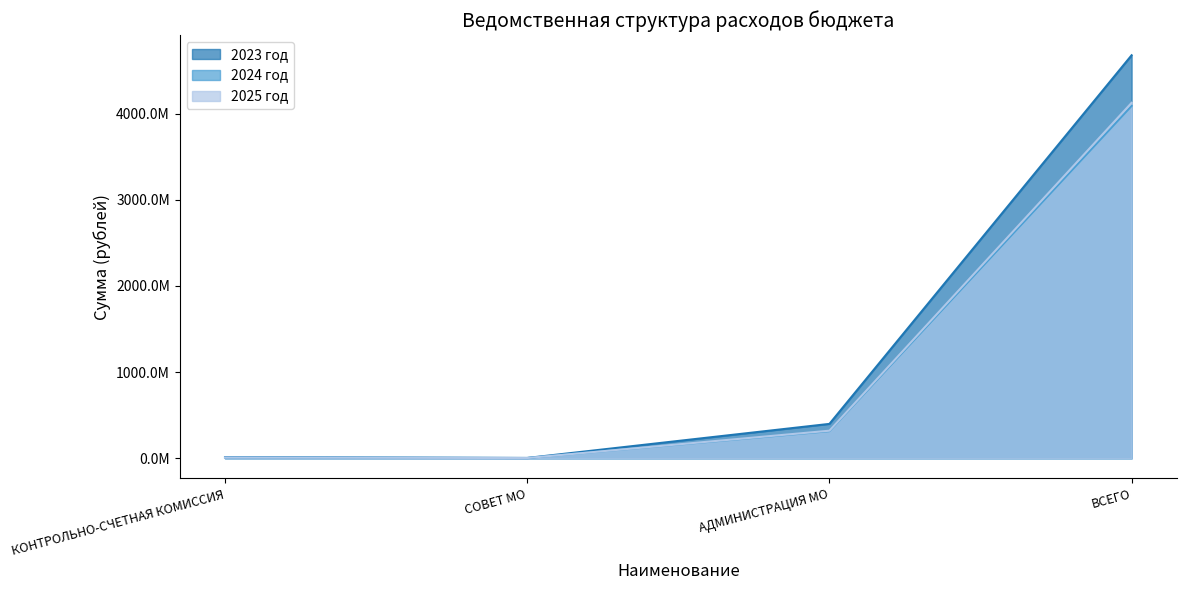

What is the value of the 2024 год point at the 3rd from the left?

314857225.0